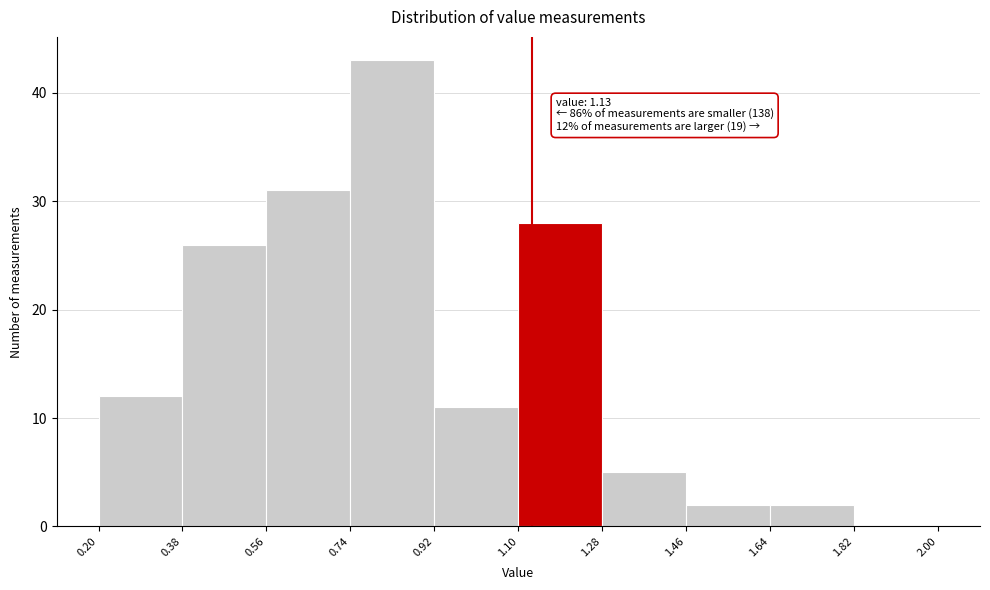

Which range on the x-axis has the tallest bar?

0.74 to 0.92